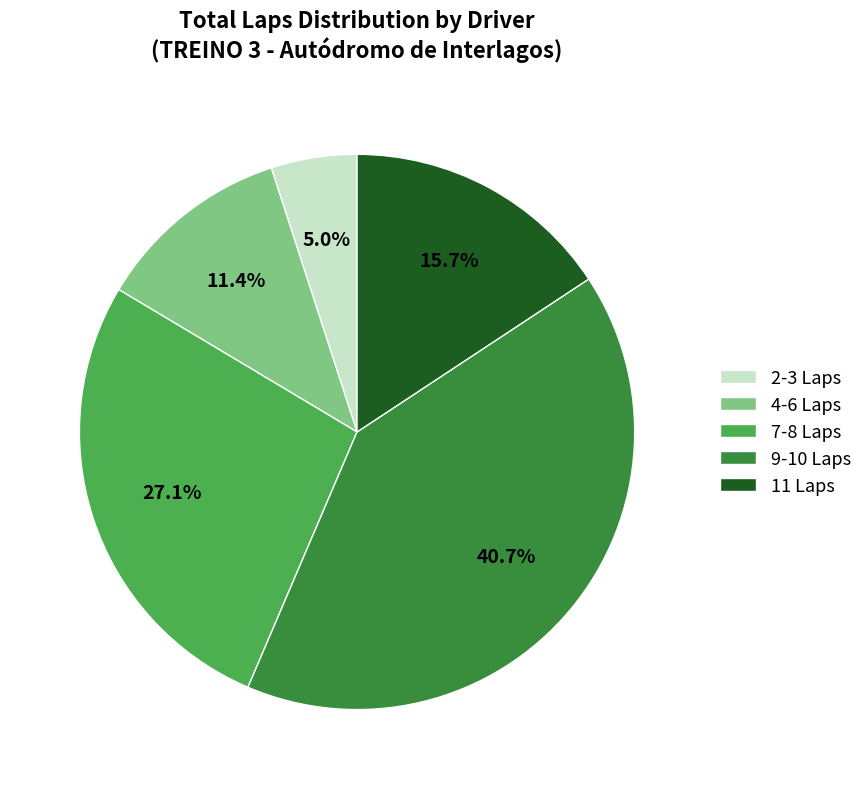

Which category has the biggest portion of the pie?

9-10 Laps